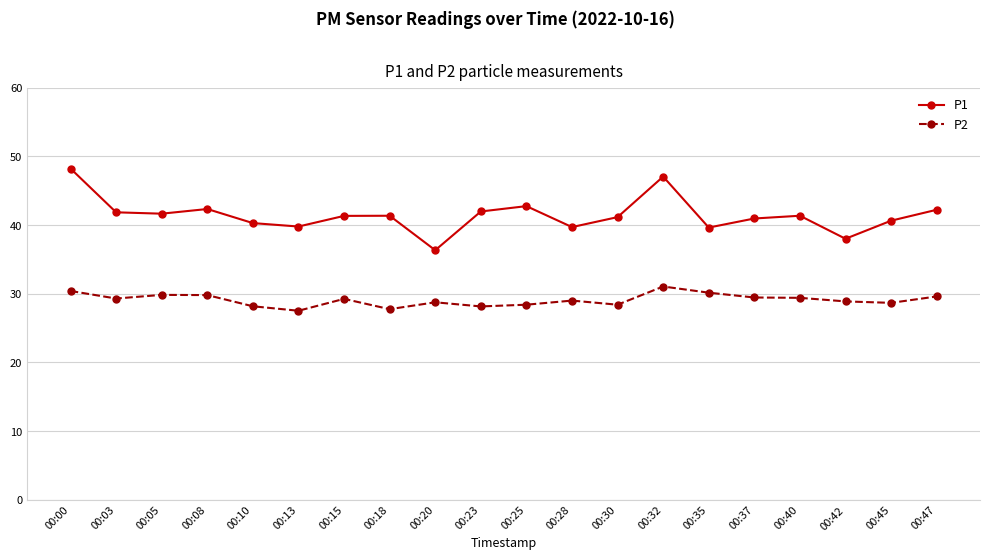

Which series has the largest total across all categories?

P1